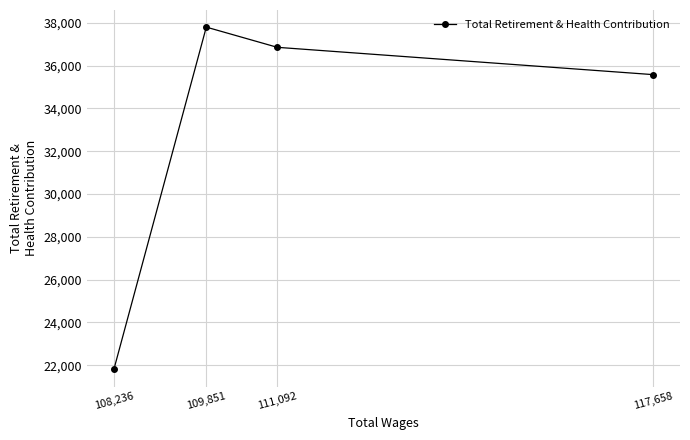

What is the sum of all values?

132029